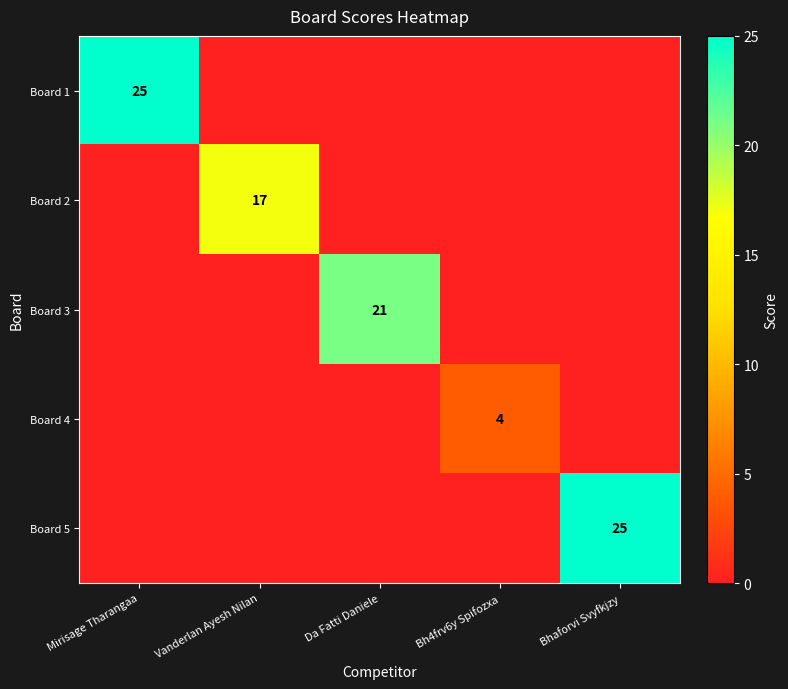

Which category has the lowest value in the Board 5 series?

Mirisage Tharangaa